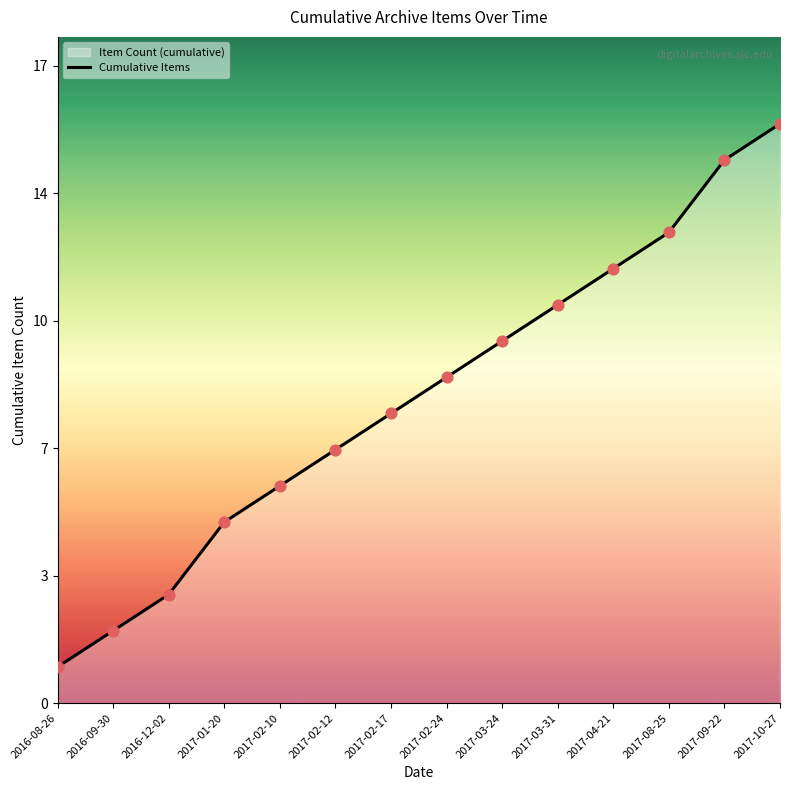

Approximately how many times larger is the value at 2017-10-27 compared to 2017-03-31?

1.5